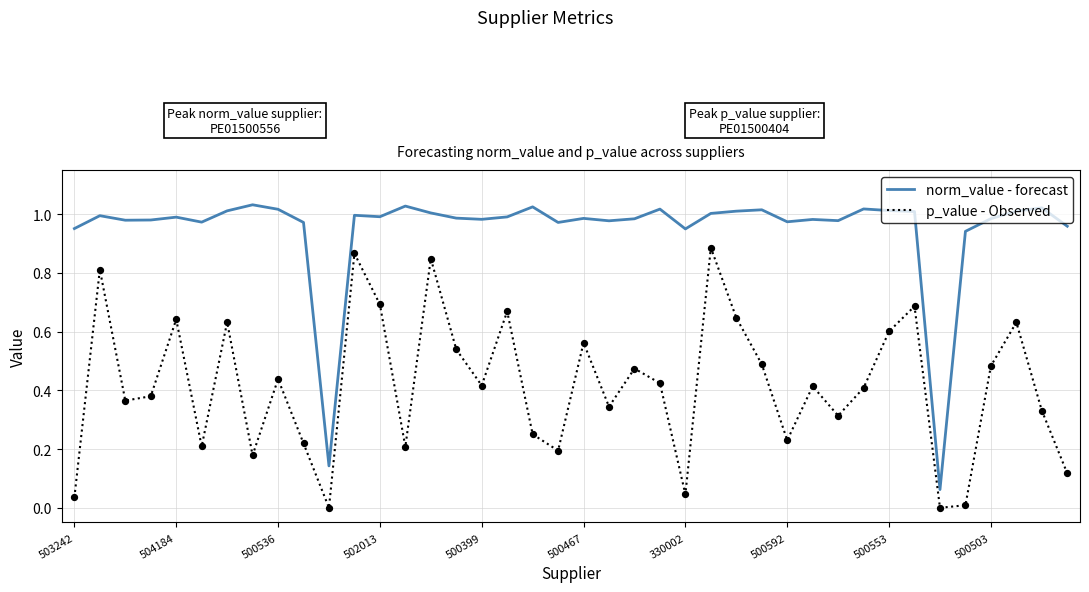

Which series has the largest range (max minus min)?

norm_value - forecast